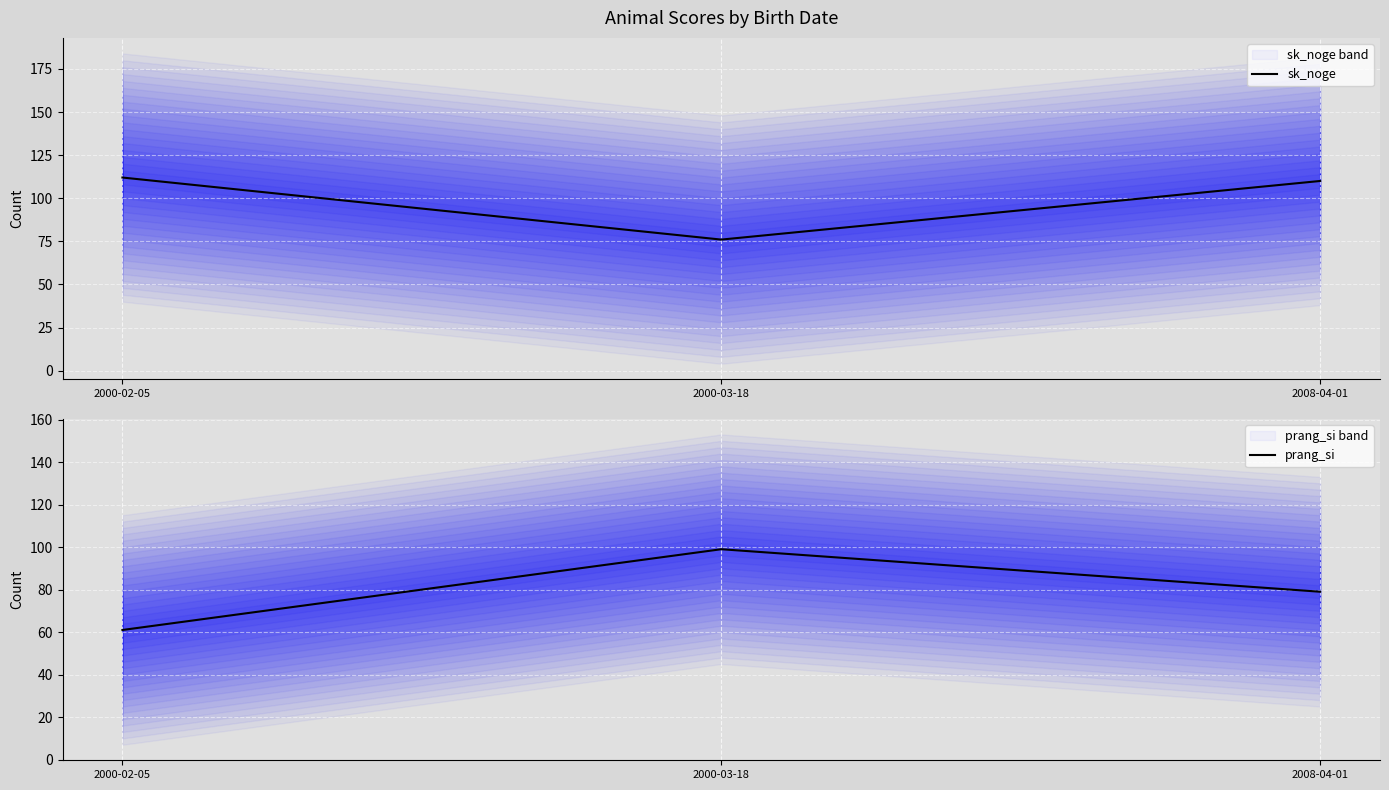

At which label is sk_noge closest to 94?

2008-04-01